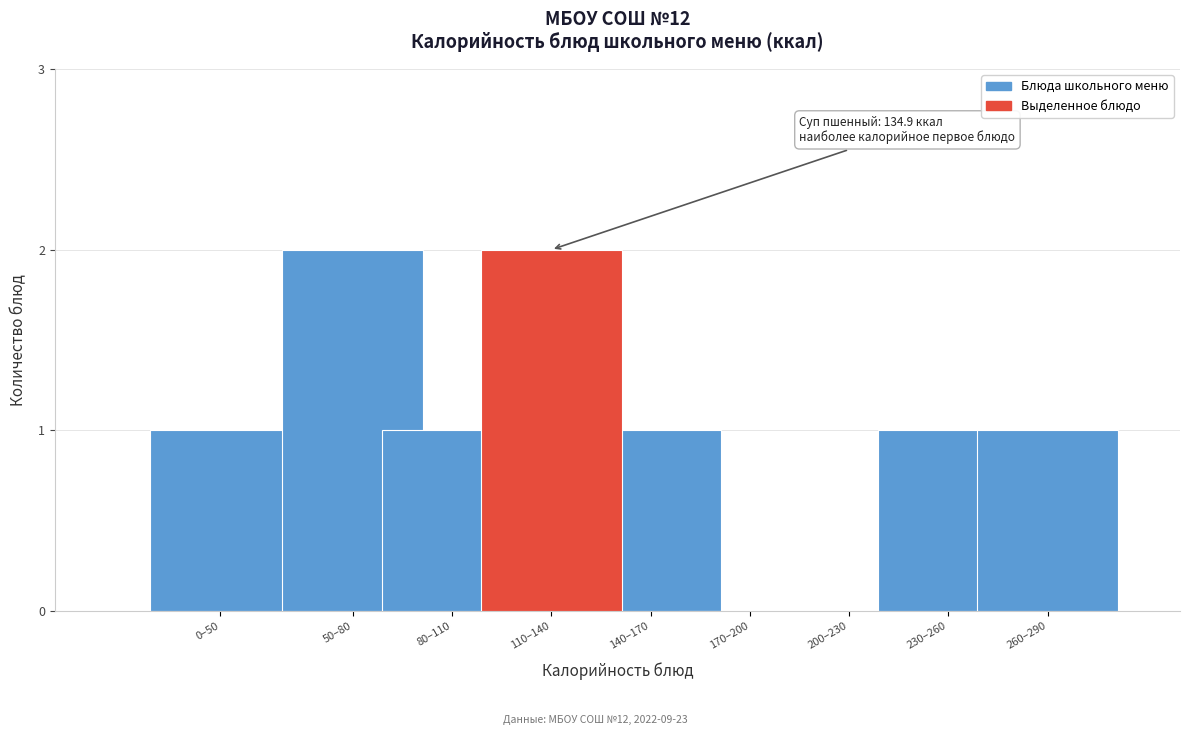

Reading left to right, what are all the values shown in this chart?

0–50=1	50–80=2	80–110=1	110–140=2	140–170=1	170–200=0	200–230=0	230–260=1	260–290=1